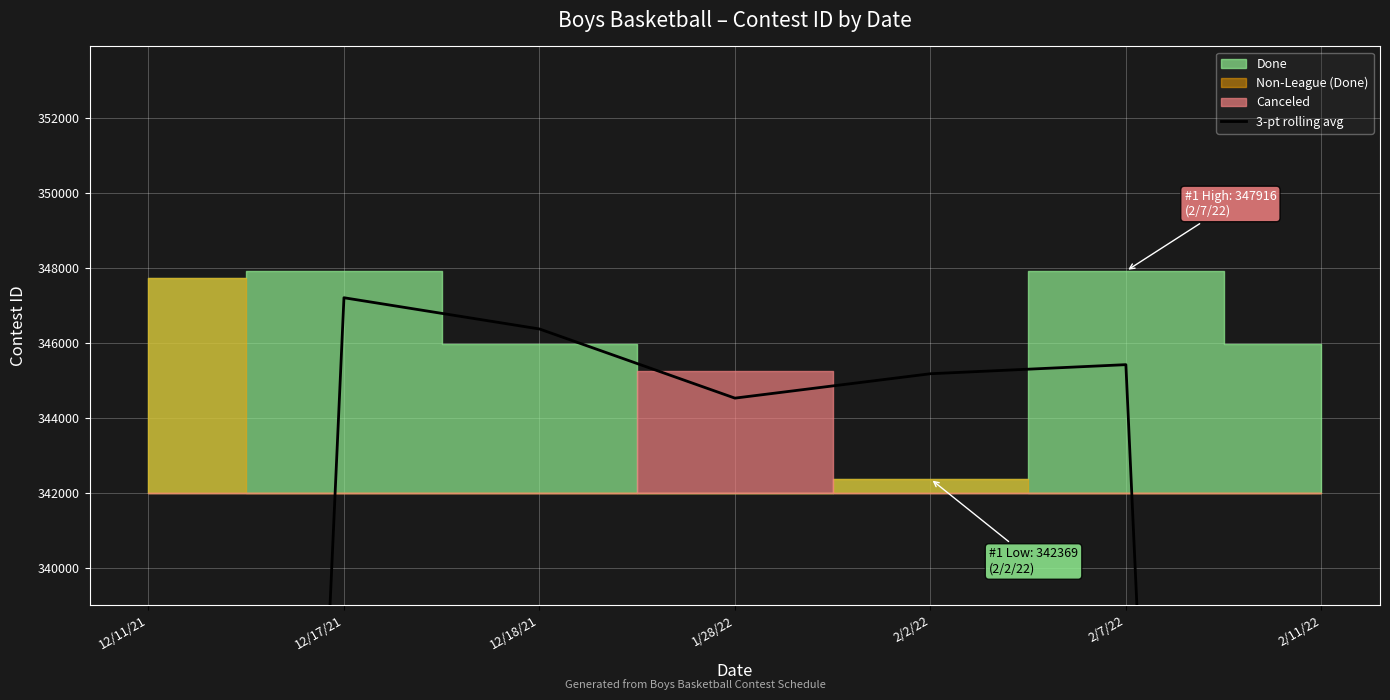

Approximately how many times larger is the value at 1/28/22 compared to 2/7/22?

1.0